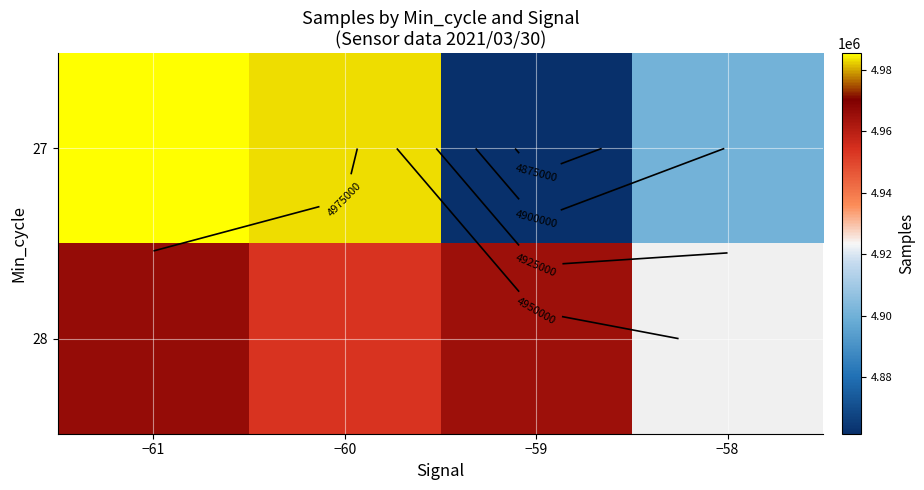

Rank the series at −60 from lowest to highest value.

28, 27